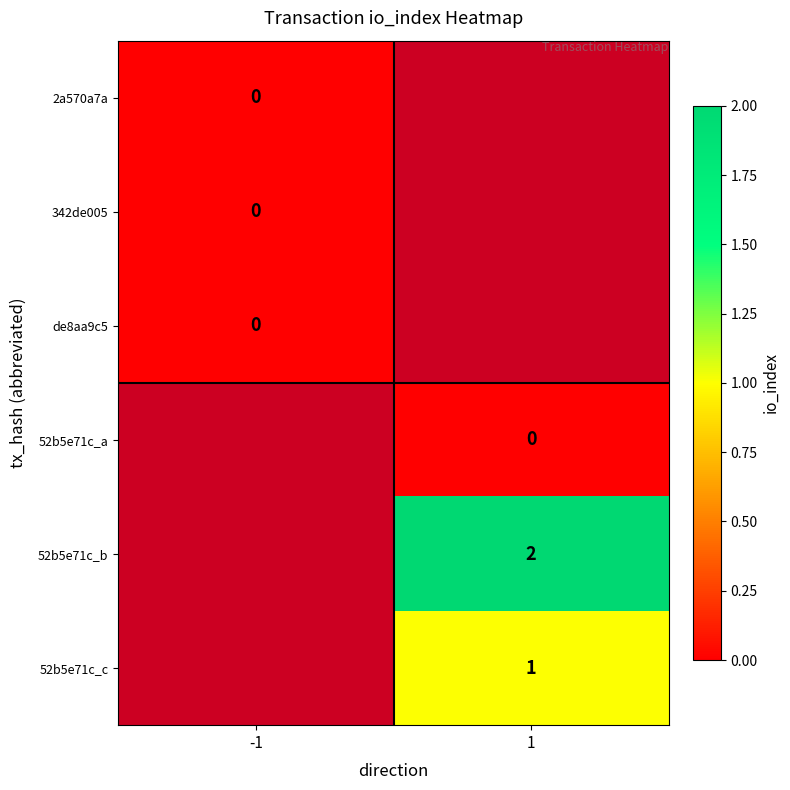

What is the maximum value shown in the chart?

2.0